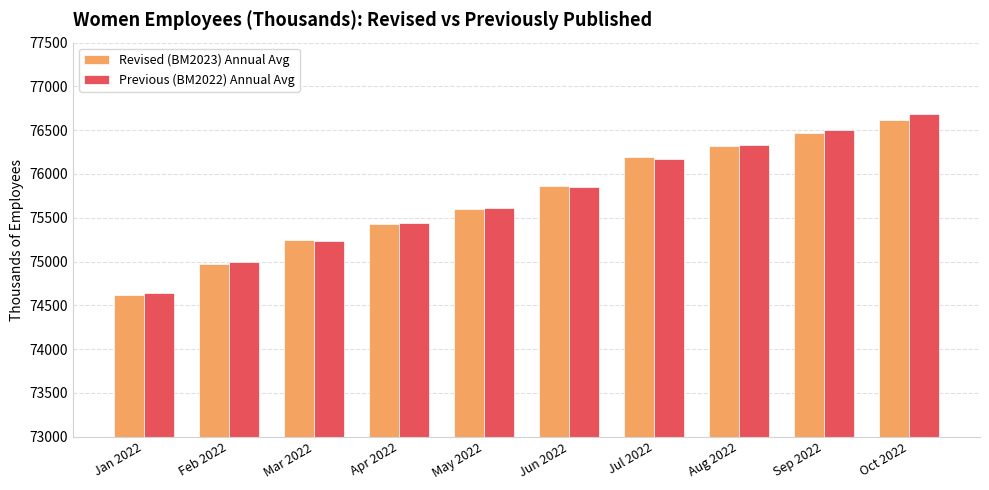

What is the difference between the highest and lowest values at Jan 2022?

18